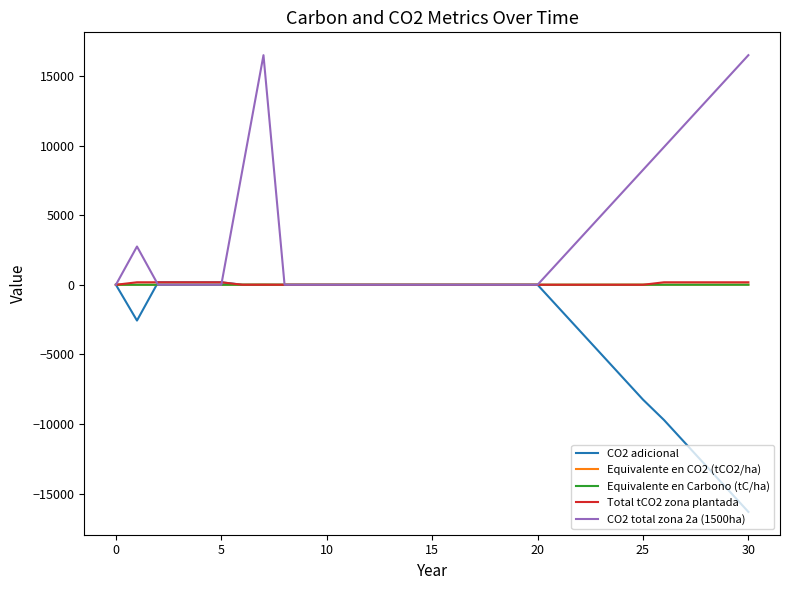

What is the minimum value shown in the chart?

-16321.0